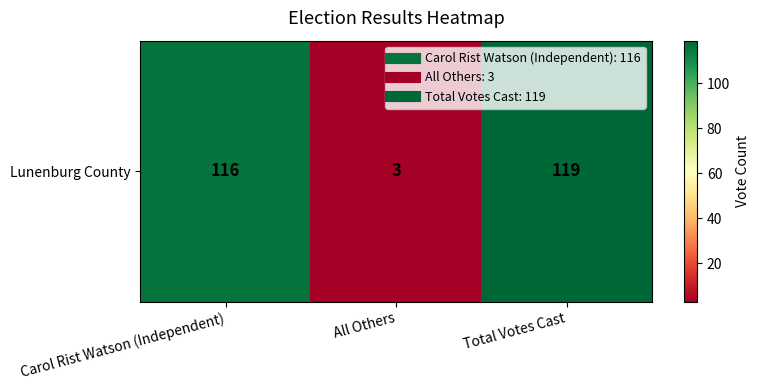

What value does the data have at All Others?

3